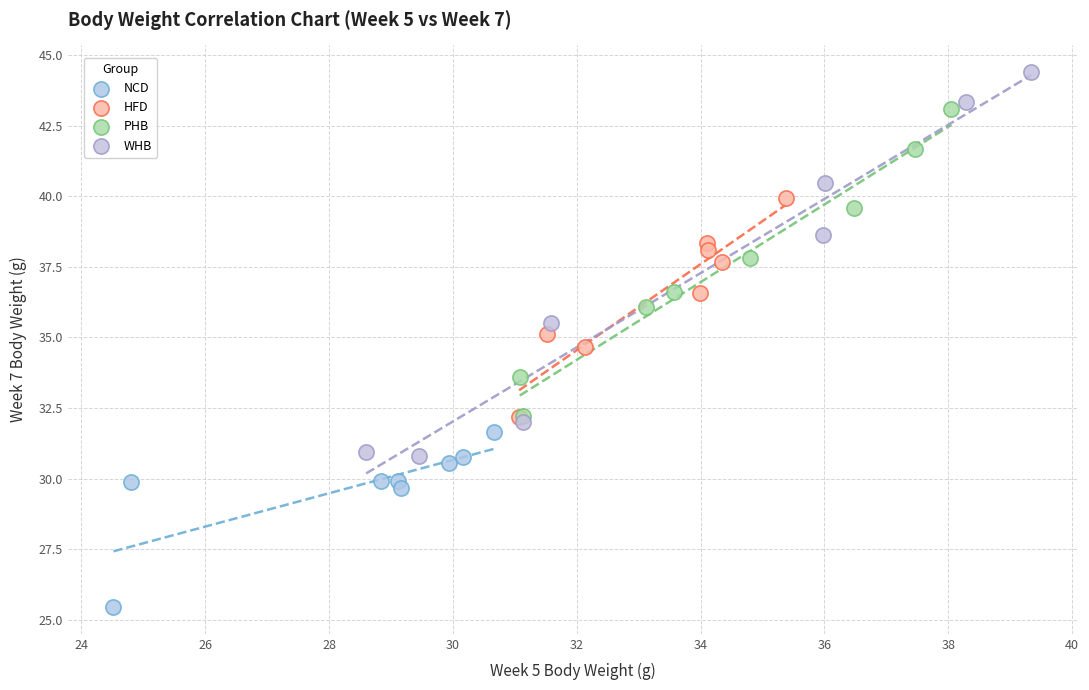

What are all the series names shown in the legend?

NCD, HFD, PHB, WHB